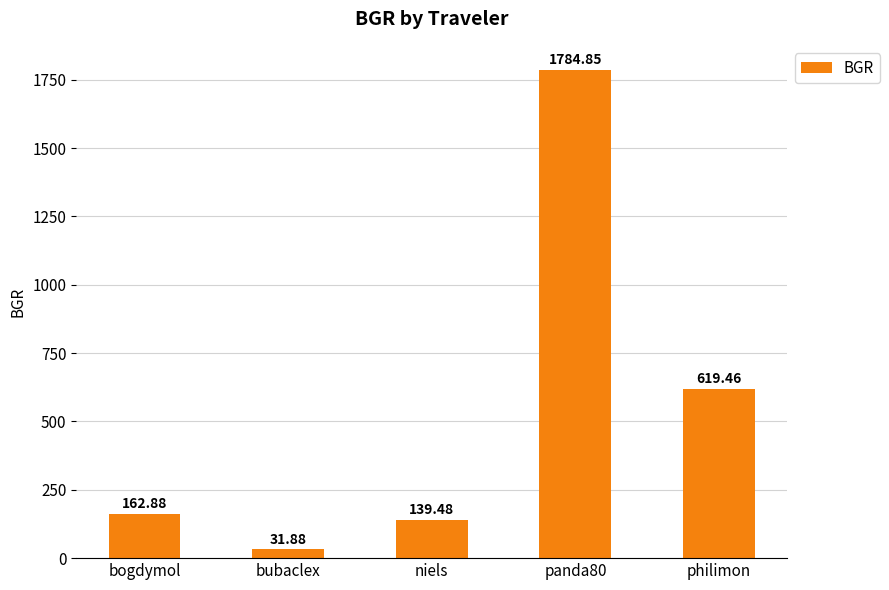

Rank the categories by value from highest to lowest.

panda80, philimon, bogdymol, niels, bubaclex